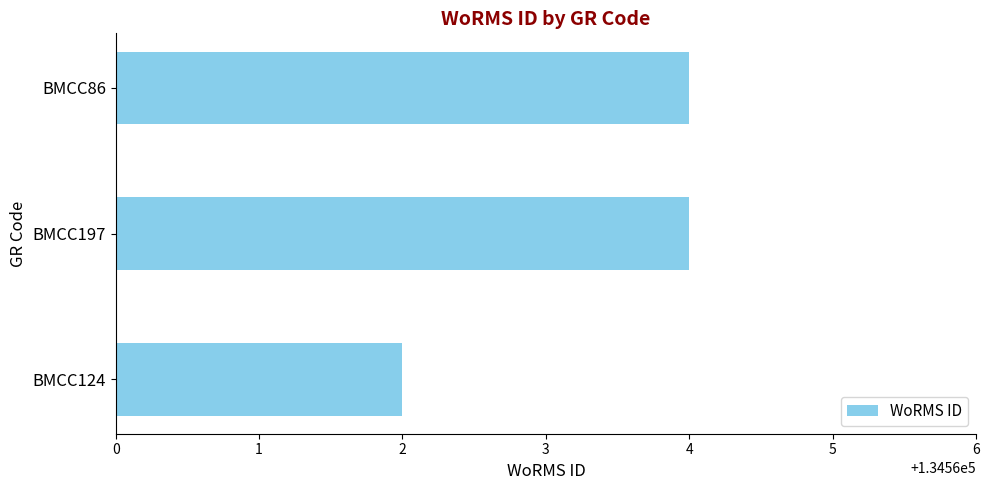

What is the smallest value displayed?

134562